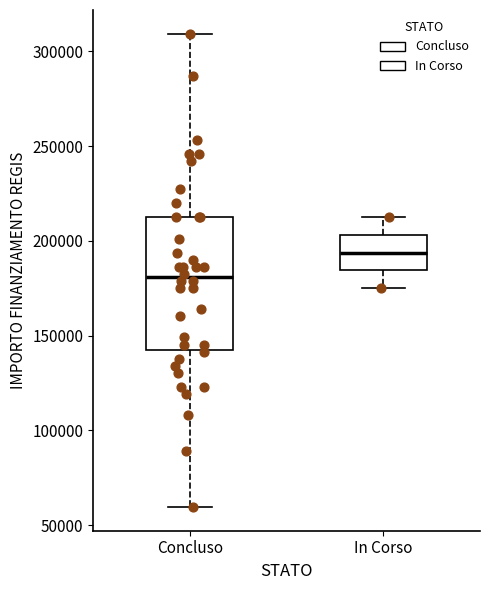

Which box's median line is the highest?

In Corso